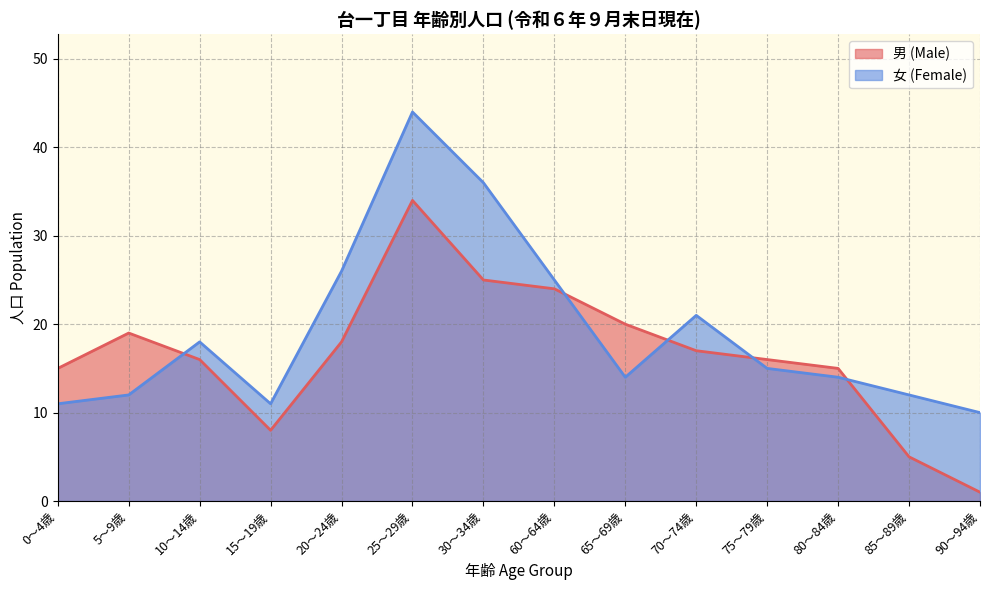

What is the difference between the highest and lowest values at 85～89歳?

7